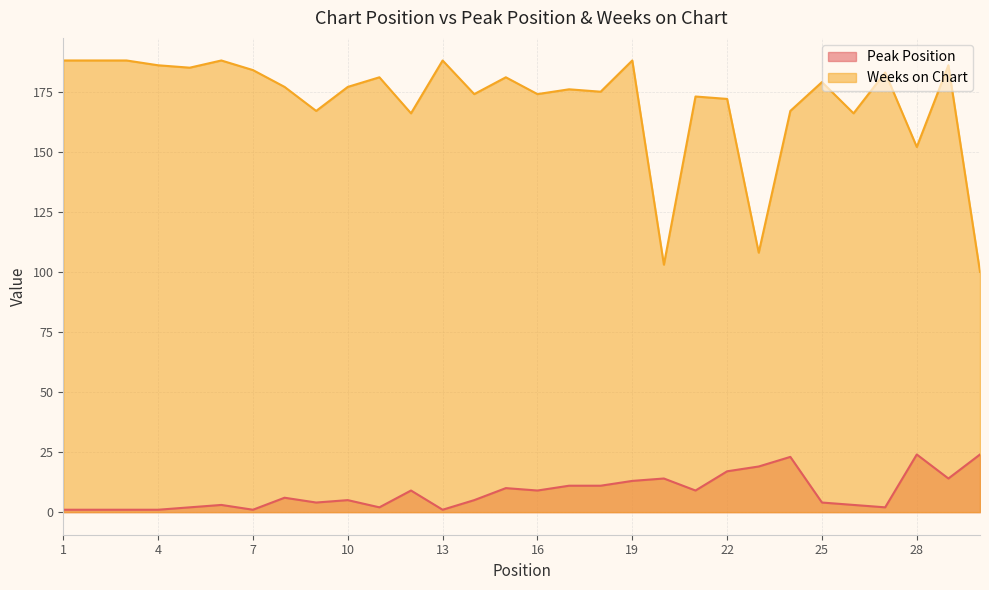

At which category does Weeks on Chart reach its first local valley?

5